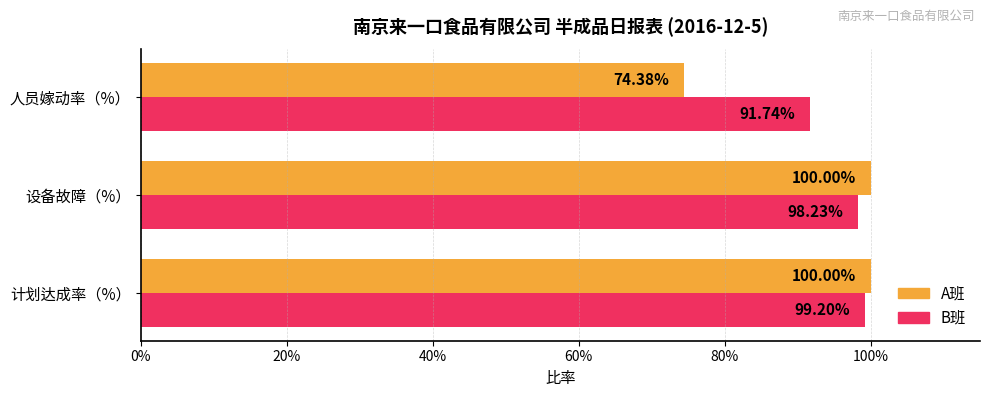

What is the difference between the maximum and minimum values in the B班 series?

0.1